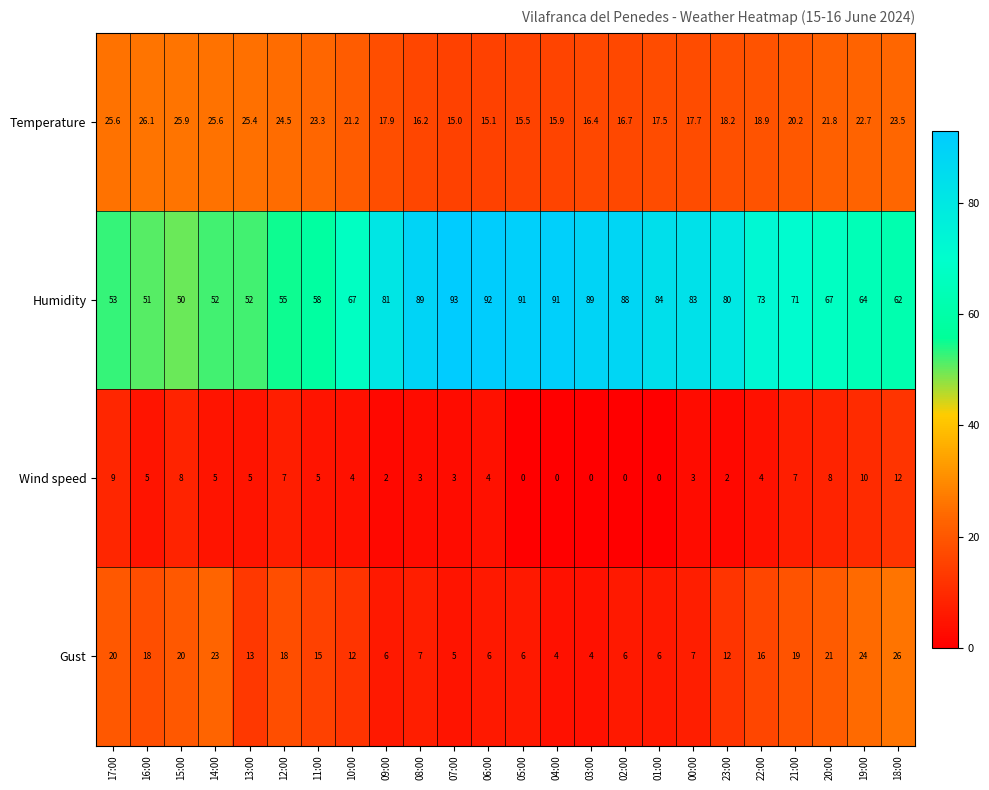

Which series has the widest spread of values?

Humidity